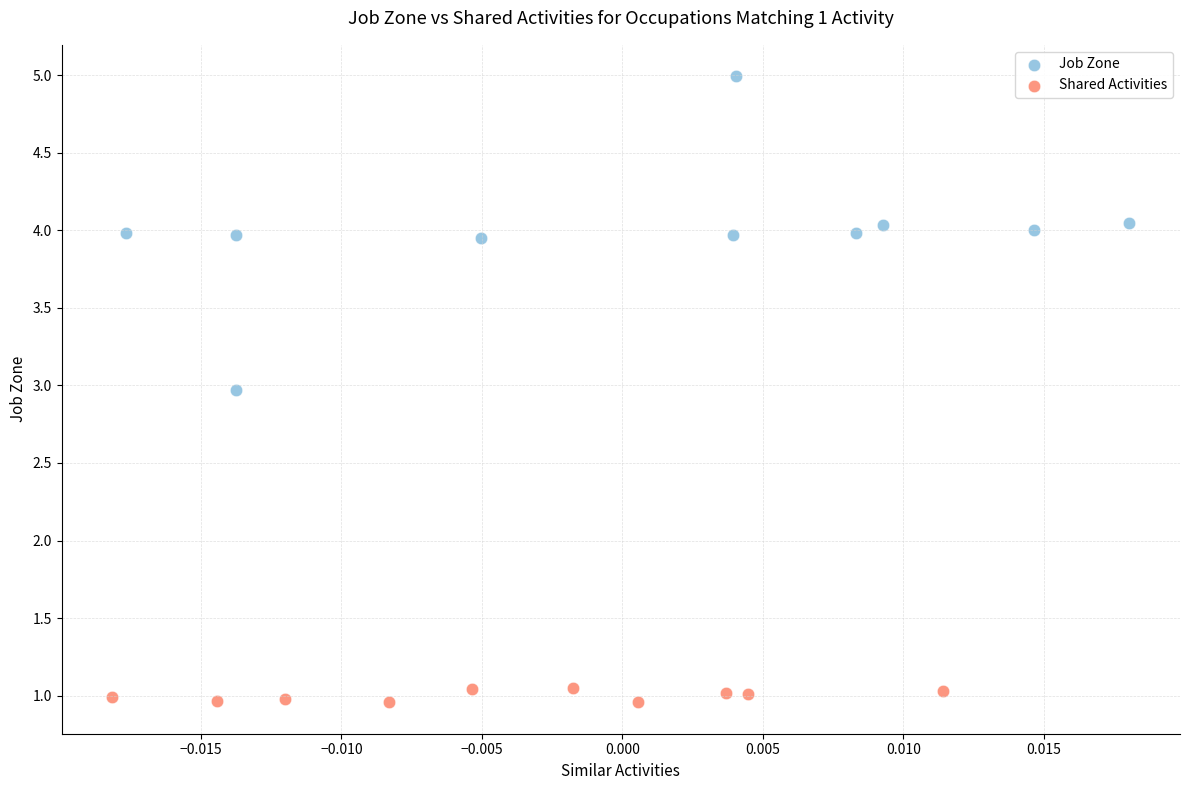

Which series has the widest spread of Y values?

Job Zone